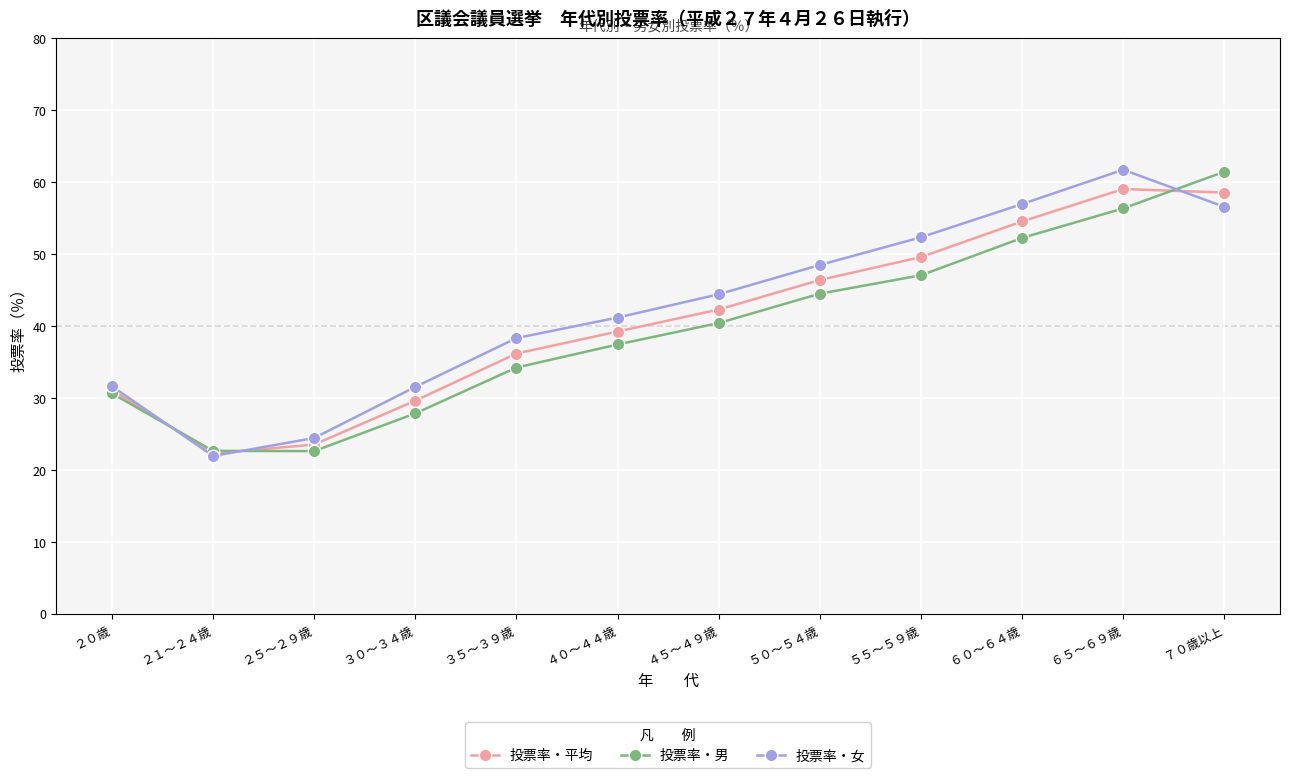

What is the total value across all series at ５５～５９歳?

149.0